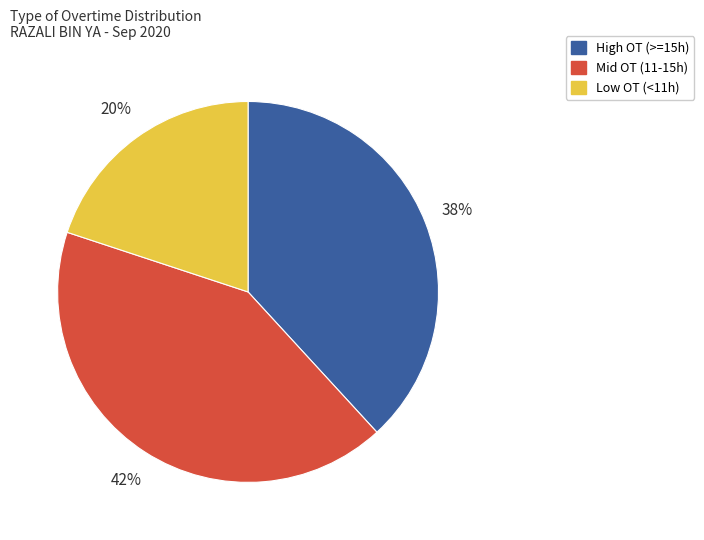

What is the ratio of the value at High OT (>=15h) to the value at Mid OT (11-15h)?

0.9